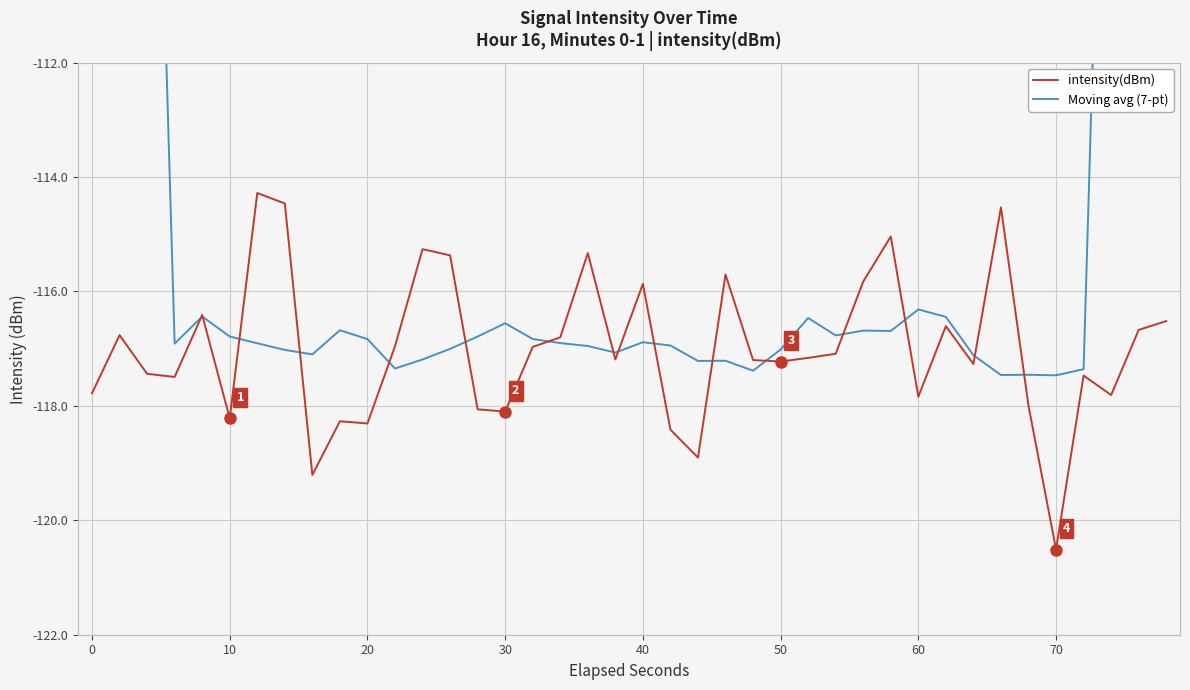

Reading left to right, transcribe all the data shown in this chart.

intensity(dBm): -117.8	-116.8	-117.4	-117.5	-116.4	-118.2	-114.3	-114.5	-119.2	-118.3	-118.3	-117.0	-115.3	-115.4	-118.1	-118.1	-117.0	-116.8	-115.3	-117.2	-115.9	-118.4	-118.9	-115.7	-117.2	-117.2	-117.2	-117.1	-115.8	-115.0	-117.8	-116.6	-117.3	-114.5	-118.0	-120.5	-117.5	-117.8	-116.7	-116.5
Moving avg (7-pt): -67.1	-83.7	-100.6	-116.9	-116.4	-116.8	-116.9	-117.0	-117.1	-116.7	-116.8	-117.3	-117.2	-117.0	-116.8	-116.6	-116.8	-116.9	-117.0	-117.1	-116.9	-116.9	-117.2	-117.2	-117.4	-117.0	-116.5	-116.8	-116.7	-116.7	-116.3	-116.4	-117.1	-117.5	-117.5	-117.5	-117.4	-101.0	-84.1	-66.9